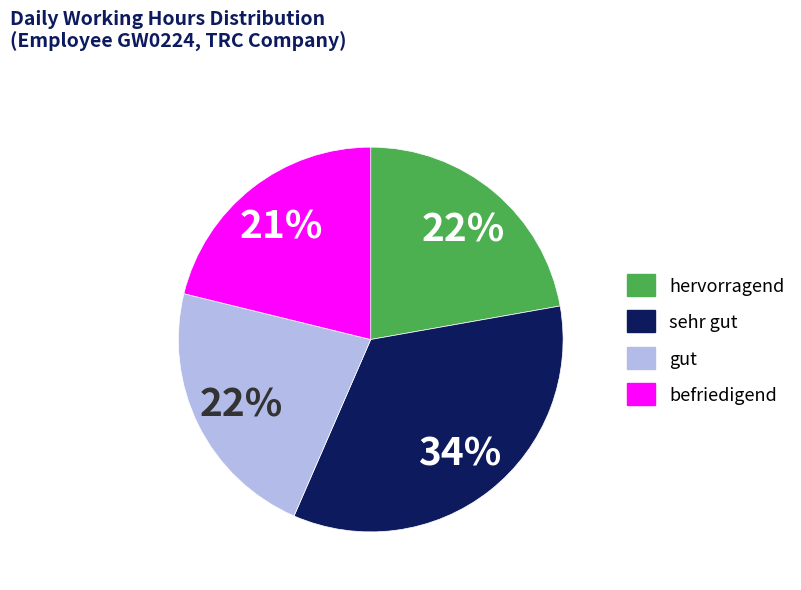

Is there a majority slice in this chart?

No